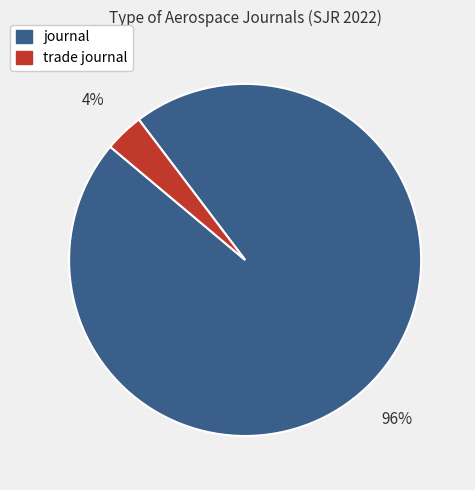

To the nearest percent, what is the combined percentage of trade journal and journal?

100%